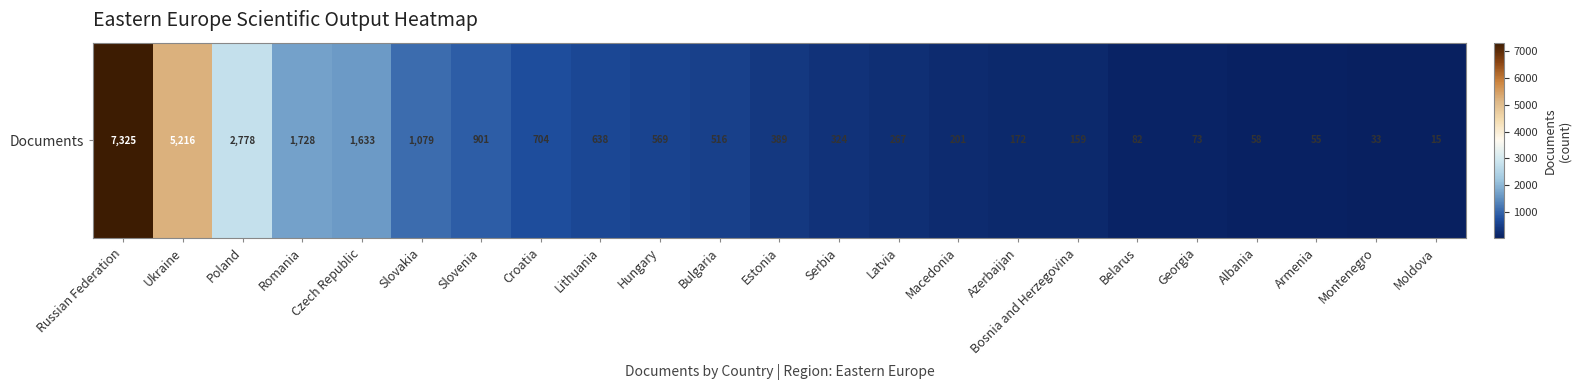

Rank the categories by value from lowest to highest.

Moldova, Montenegro, Armenia, Albania, Georgia, Belarus, Bosnia and Herzegovina, Azerbaijan, Macedonia, Latvia, Serbia, Estonia, Bulgaria, Hungary, Lithuania, Croatia, Slovenia, Slovakia, Czech Republic, Romania, Poland, Ukraine, Russian Federation